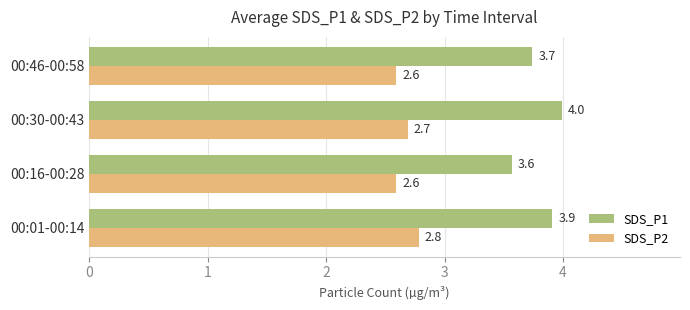

What is the maximum value for SDS_P2?

2.8